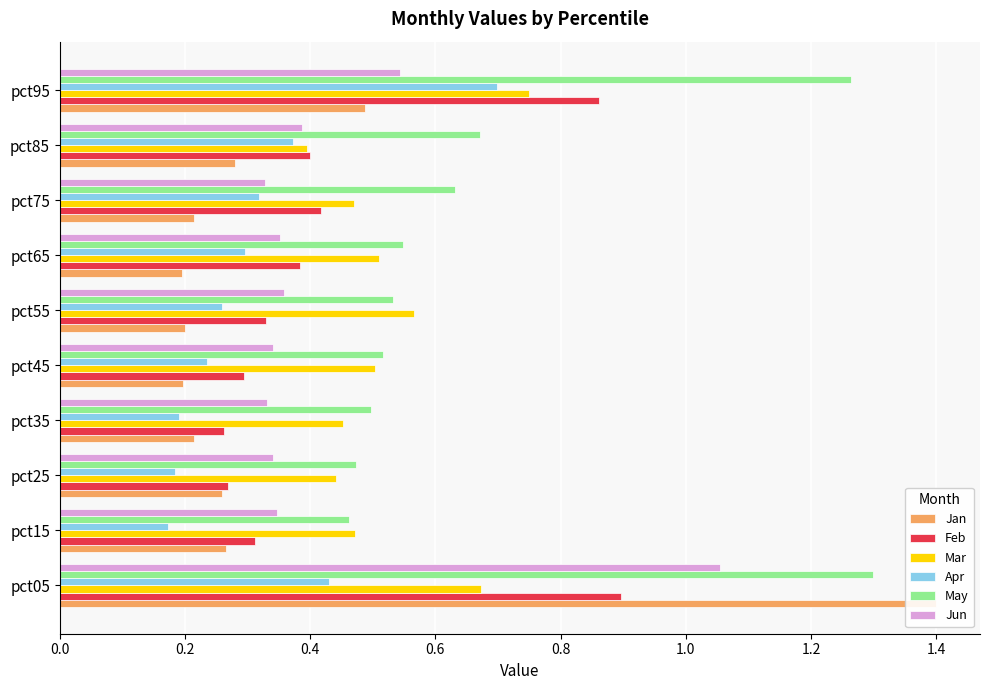

How many bars are there in total?

60